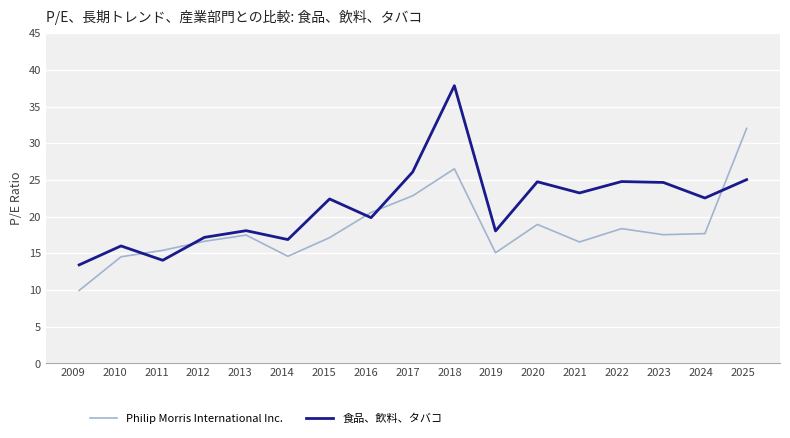

Which series has the widest spread of values?

食品、飲料、タバコ